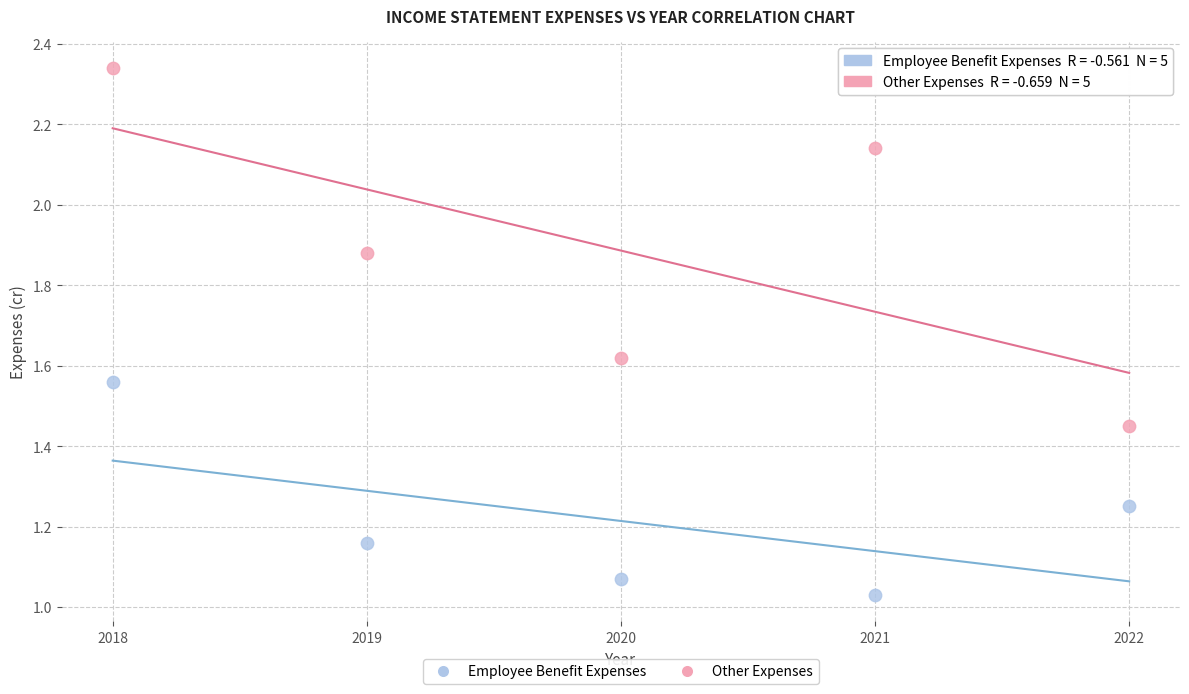

What are all the series names shown in the legend?

Employee Benefit Expenses, Other Expenses